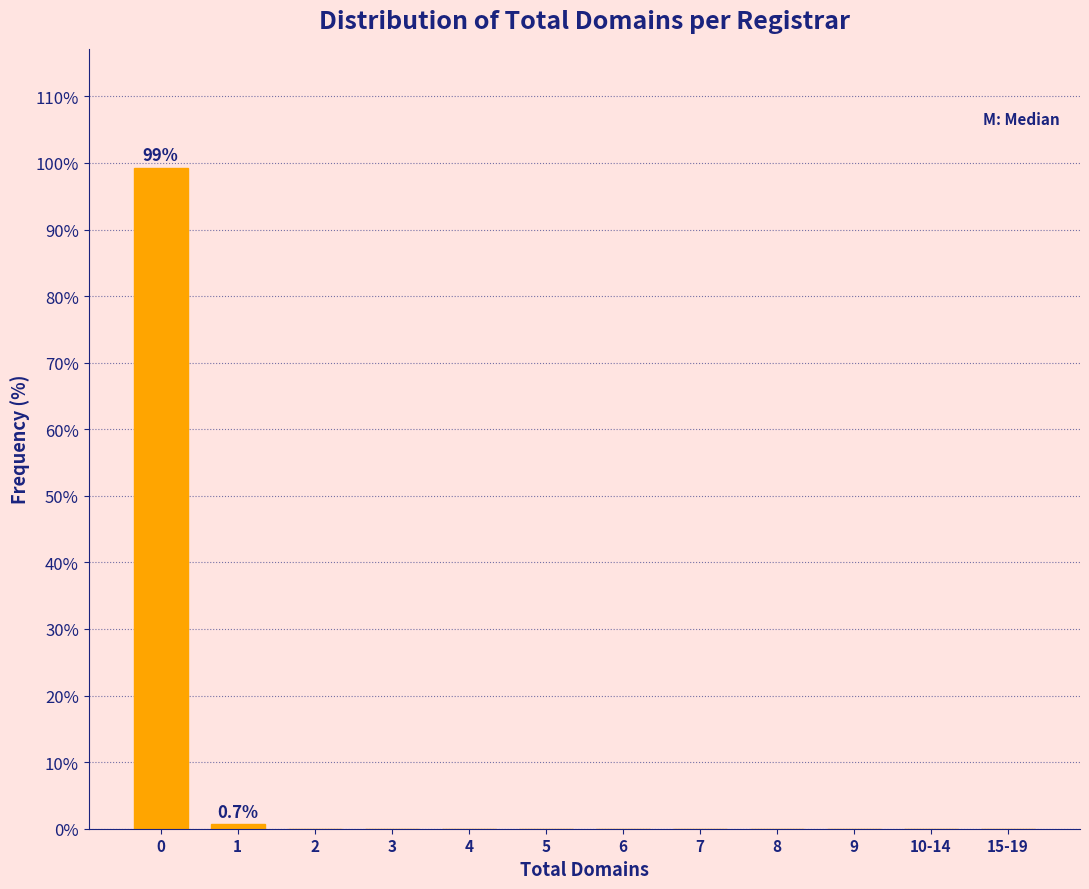

Reading left to right, list all the values displayed in this chart.

0=99.3	1=0.7	2=0.0	3=0.0	4=0.0	5=0.0	6=0.0	7=0.0	8=0.0	9=0.0	10-14=0.0	15-19=0.0